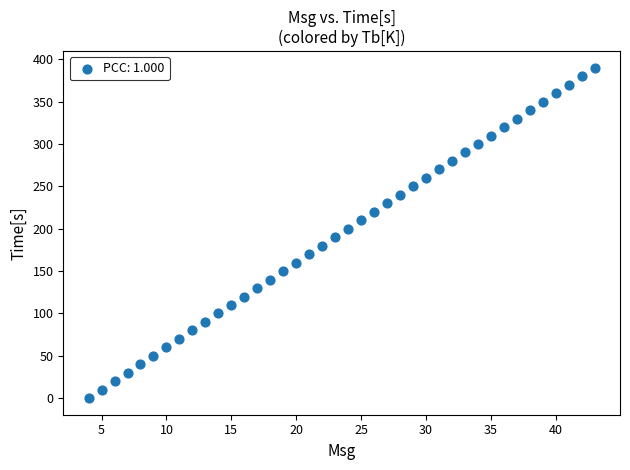

What is the range of X values (max minus min)?

39